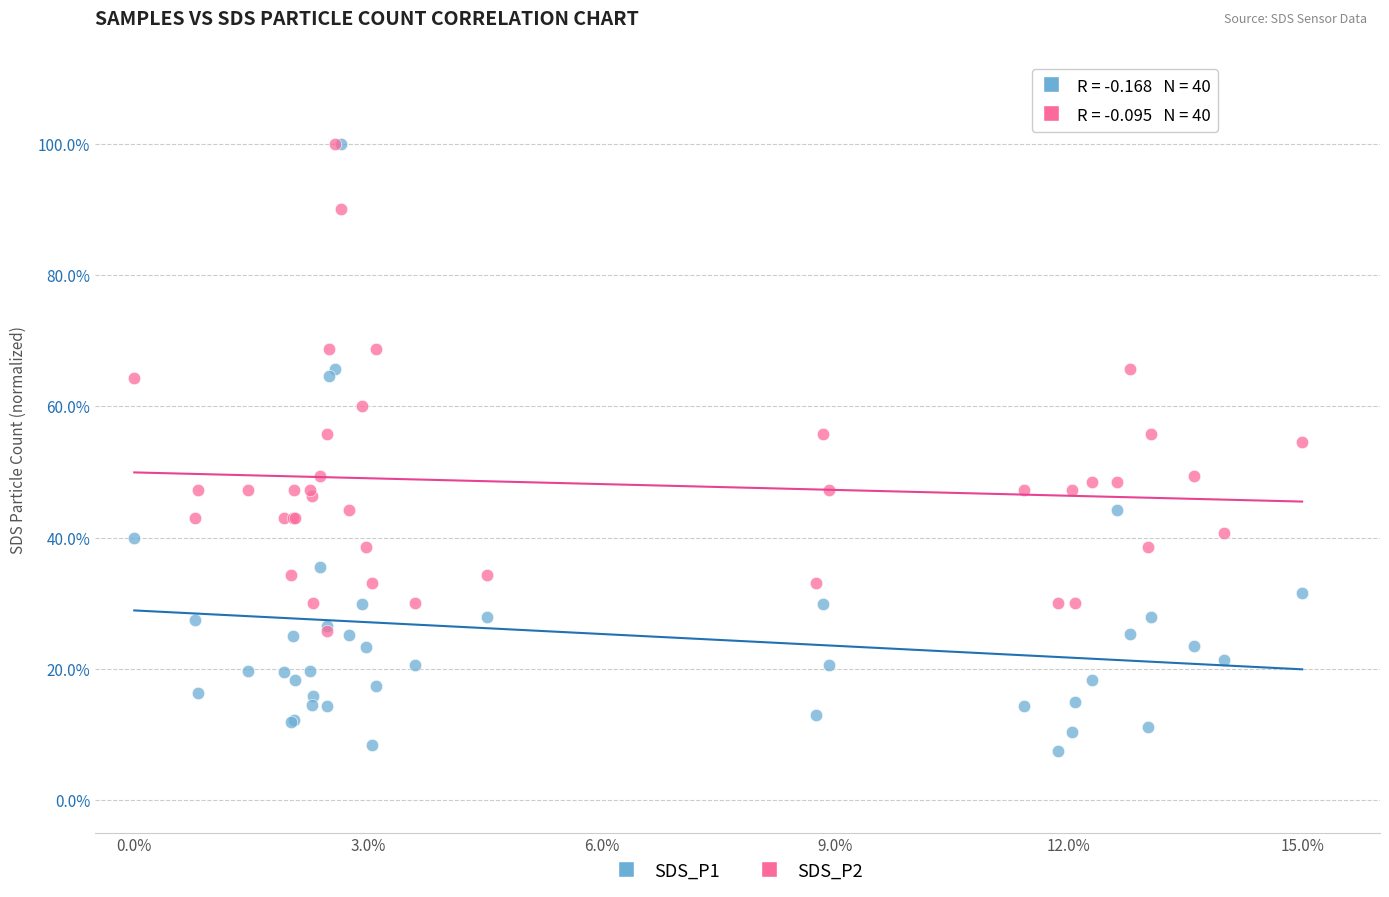

Which series contains the lowest Y value?

SDS_P1